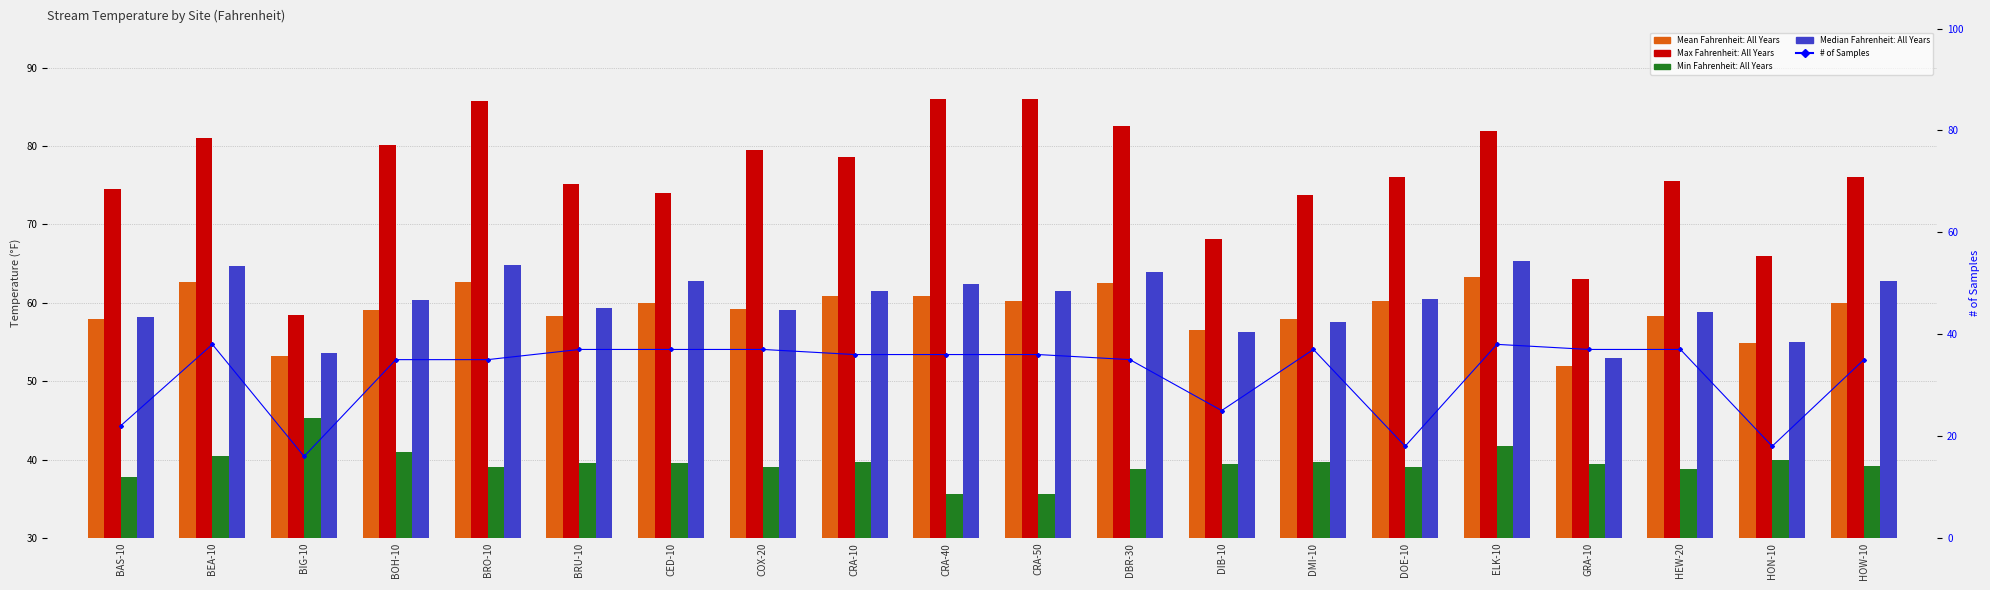

Rank the categories by Mean Fahrenheit: All Years value from highest to lowest.

ELK-10, BEA-10, BRO-10, DBR-30, CRA-10, CRA-40, CRA-50, DOE-10, CED-10, HOW-10, COX-20, BOH-10, BRU-10, HEW-20, BAS-10, DMI-10, DIB-10, HON-10, BIG-10, GRA-10